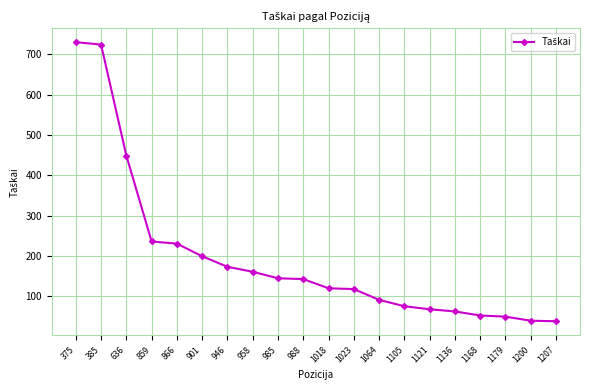

Between 636 and 901, which is larger?

636